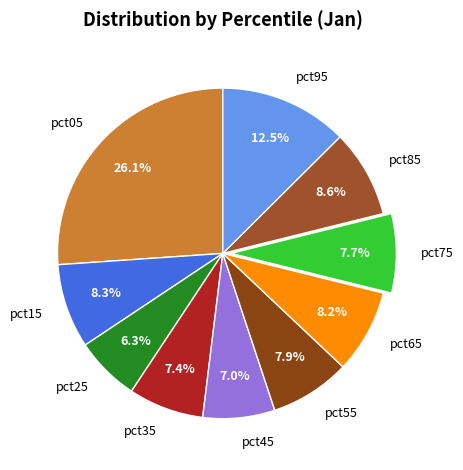

To the nearest percent, what is the difference between the pct95 and pct85 slice percentages?

4%